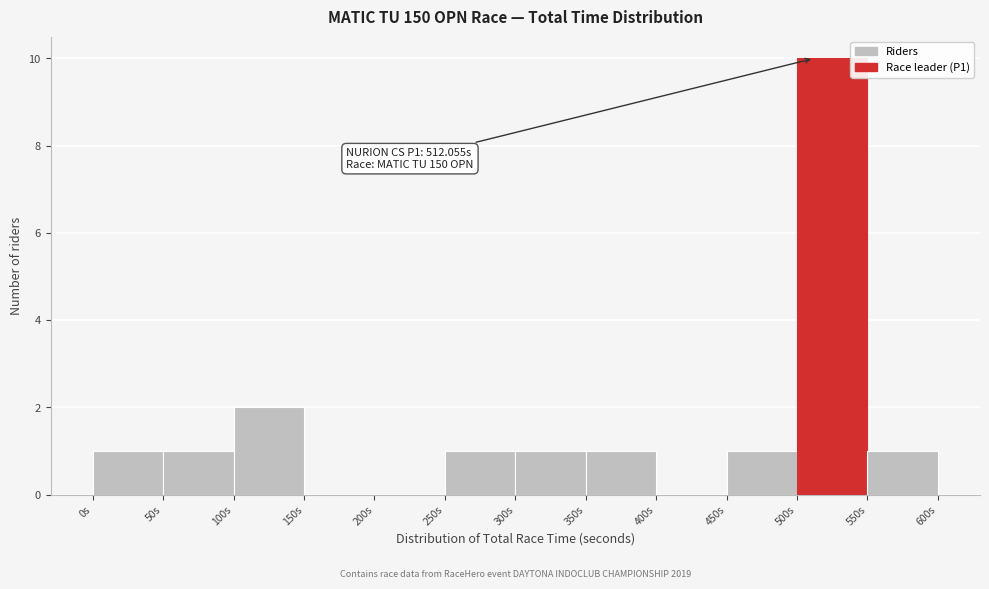

Over which range of the x-axis is the bar tallest?

500 to 550